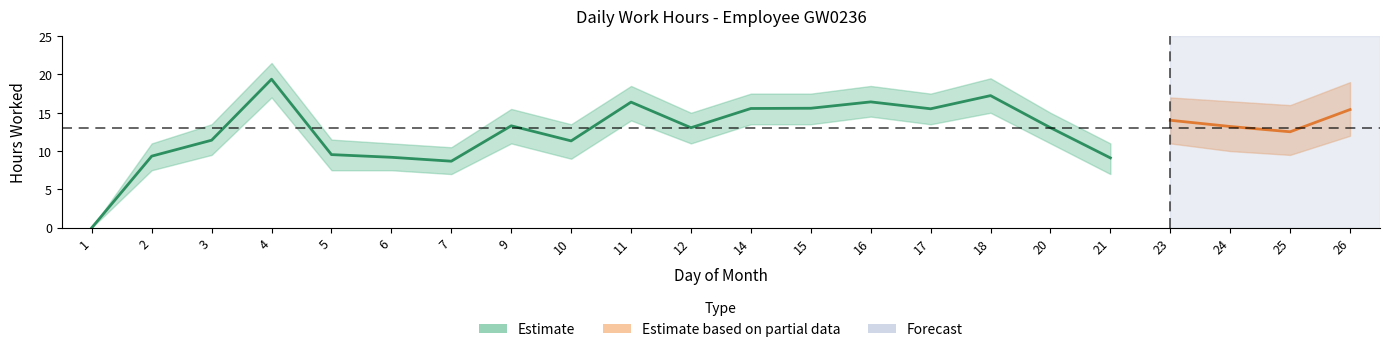

The value of Partial at 26 is 15.4. True or false?

True